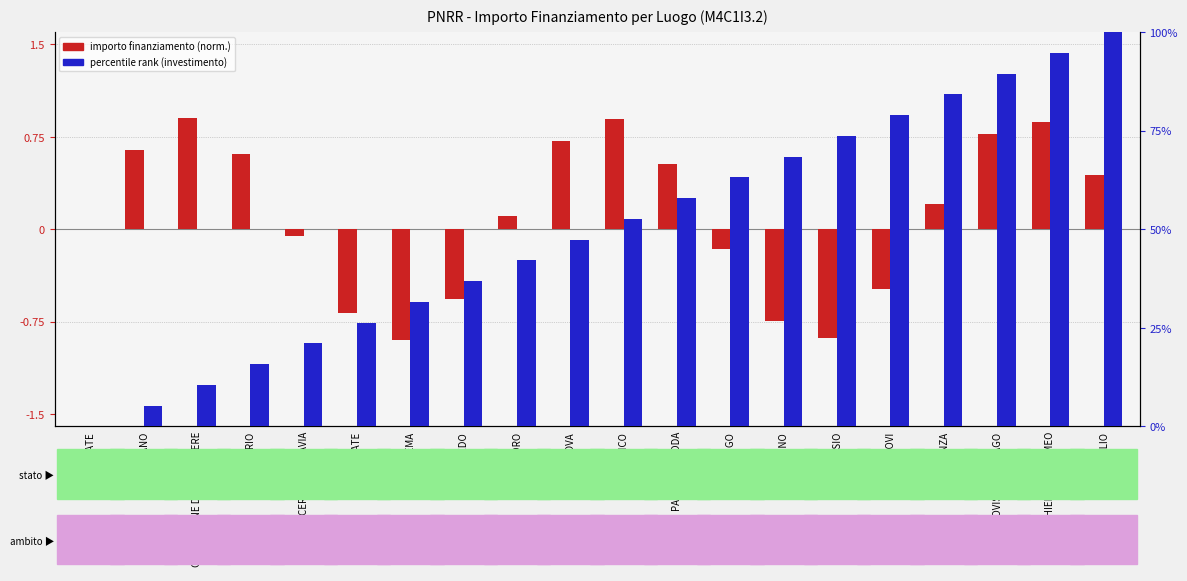

What is the label of the 10th bar from the left?

MANTOVA